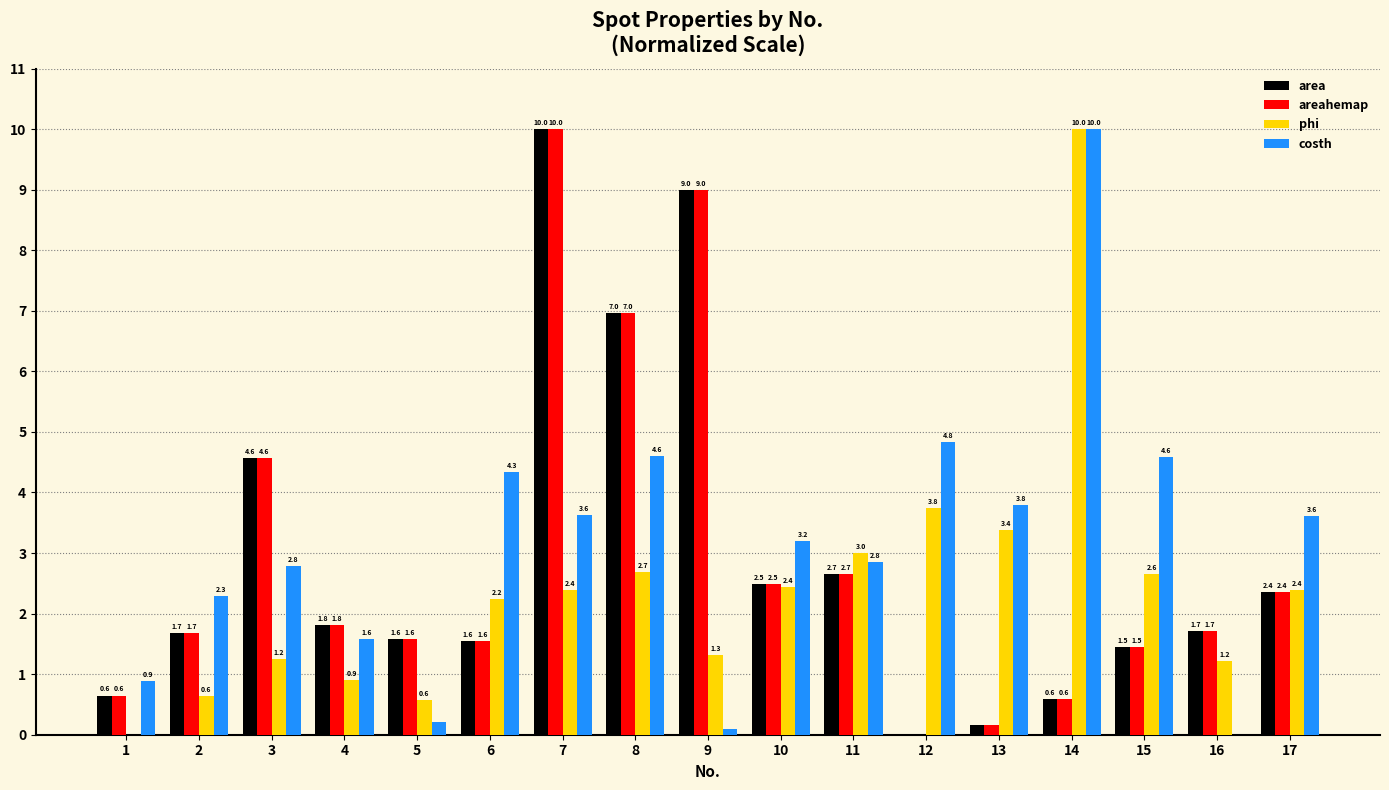

What is the spread (max minus min) of values at 15?

3.1